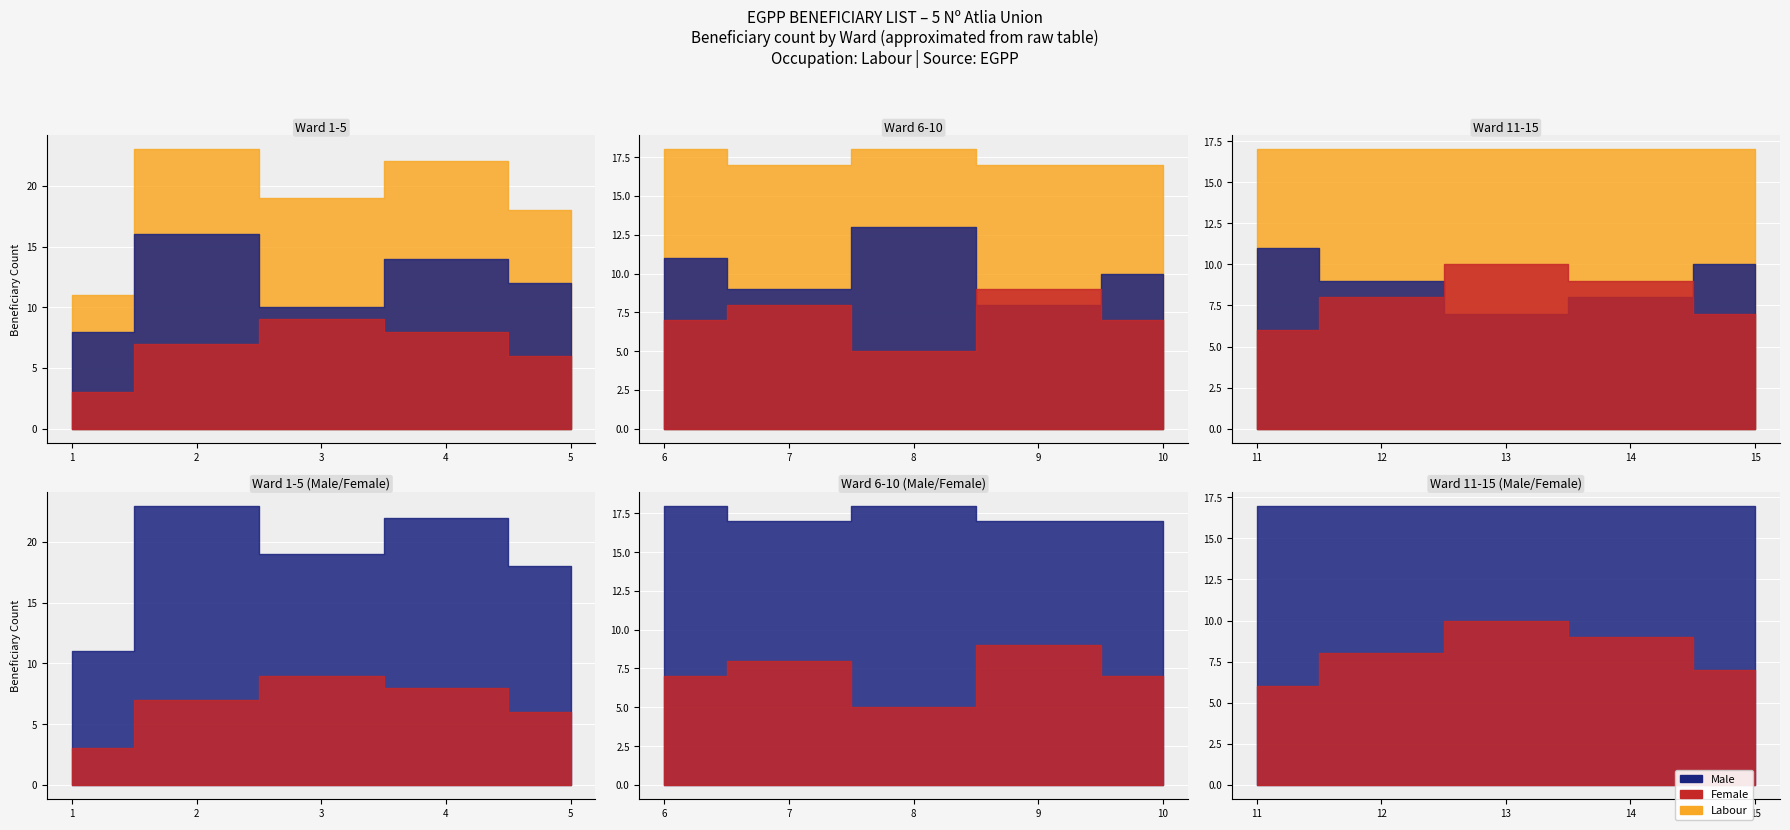

How many lines are shown in the chart?

3